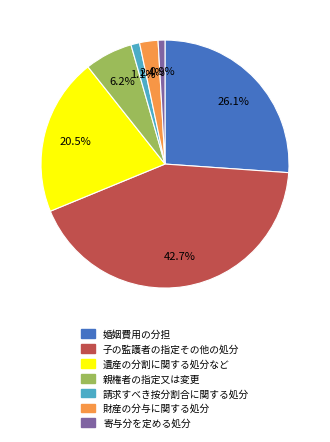

How many segments does this pie chart have?

7